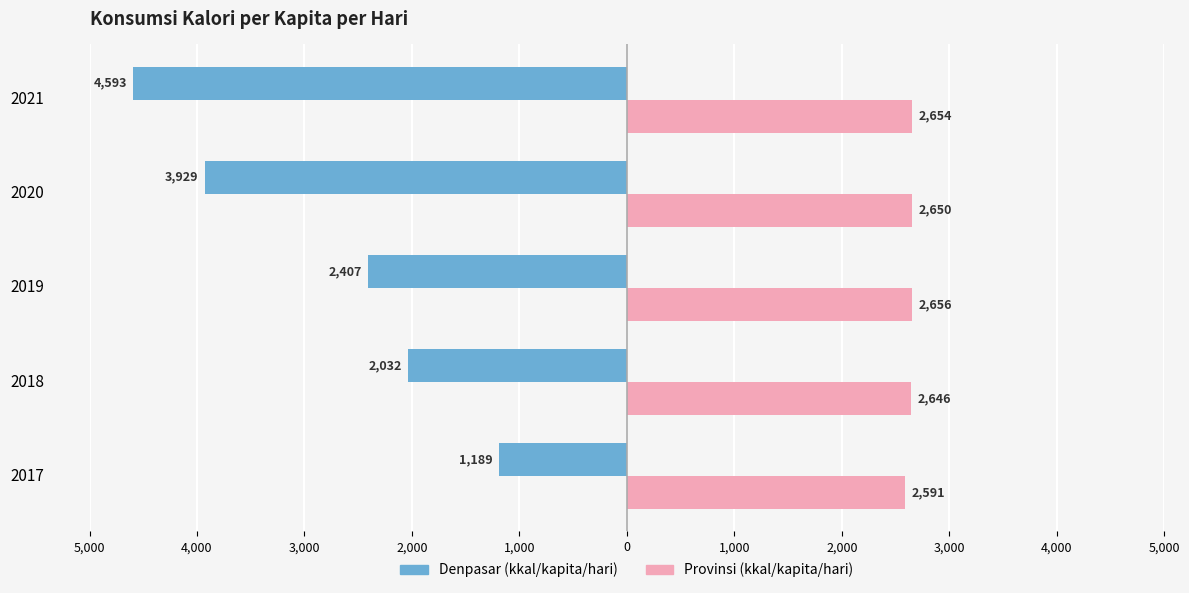

What are all the series names shown in the legend?

Denpasar (kkal/kapita/hari), Provinsi (kkal/kapita/hari)